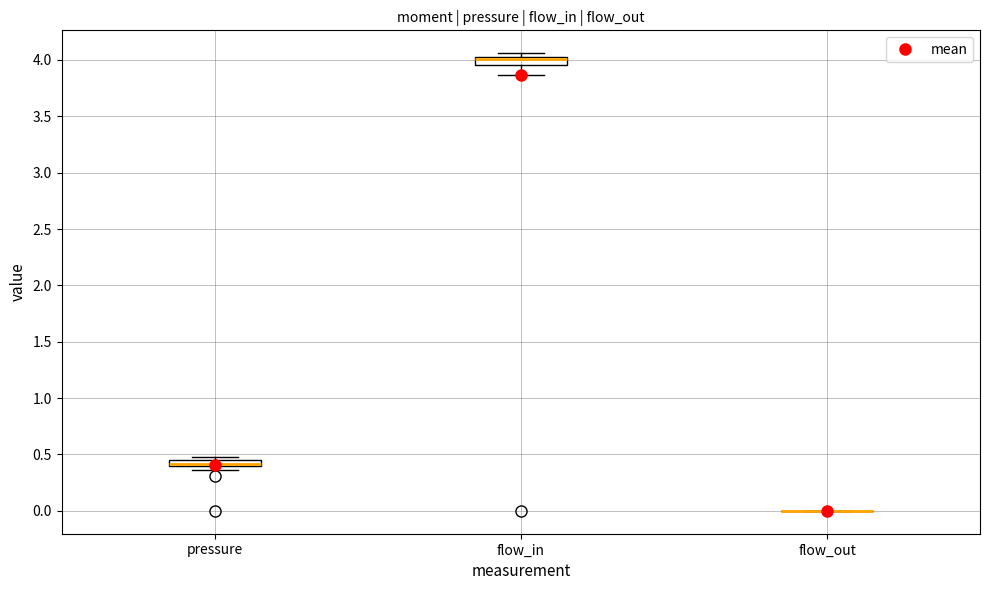

Where is the lower edge of the box for pressure on the y-axis? The values are not printed on the chart, so give them approximately, as read against the axis.

0.40